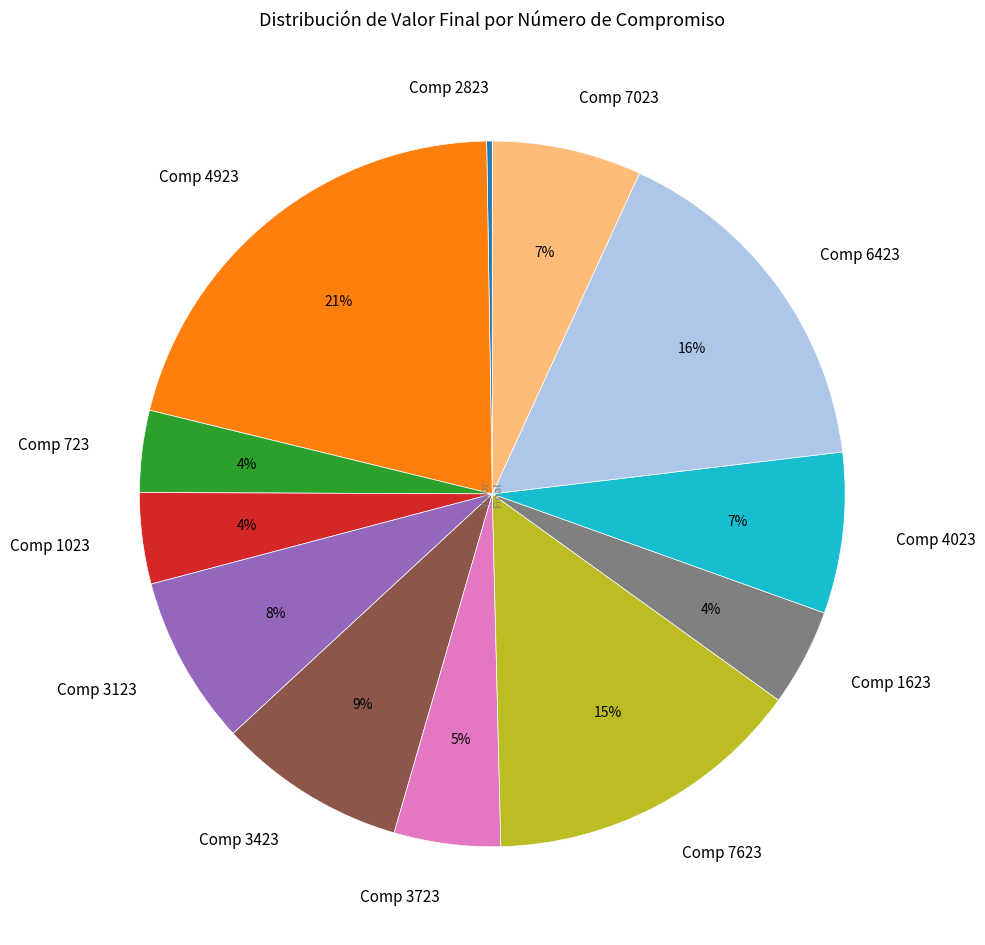

To the nearest percent, what is the difference between the largest and smallest slice percentages?

21%